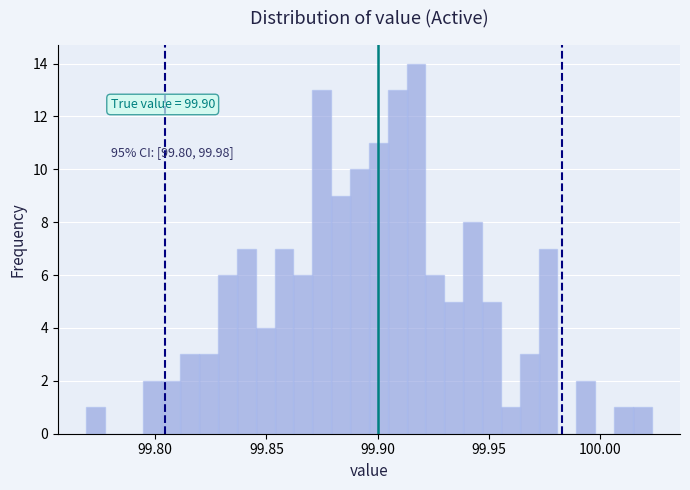

Read against the x-axis, roughly where is the centre of the tallest bar?

99.915